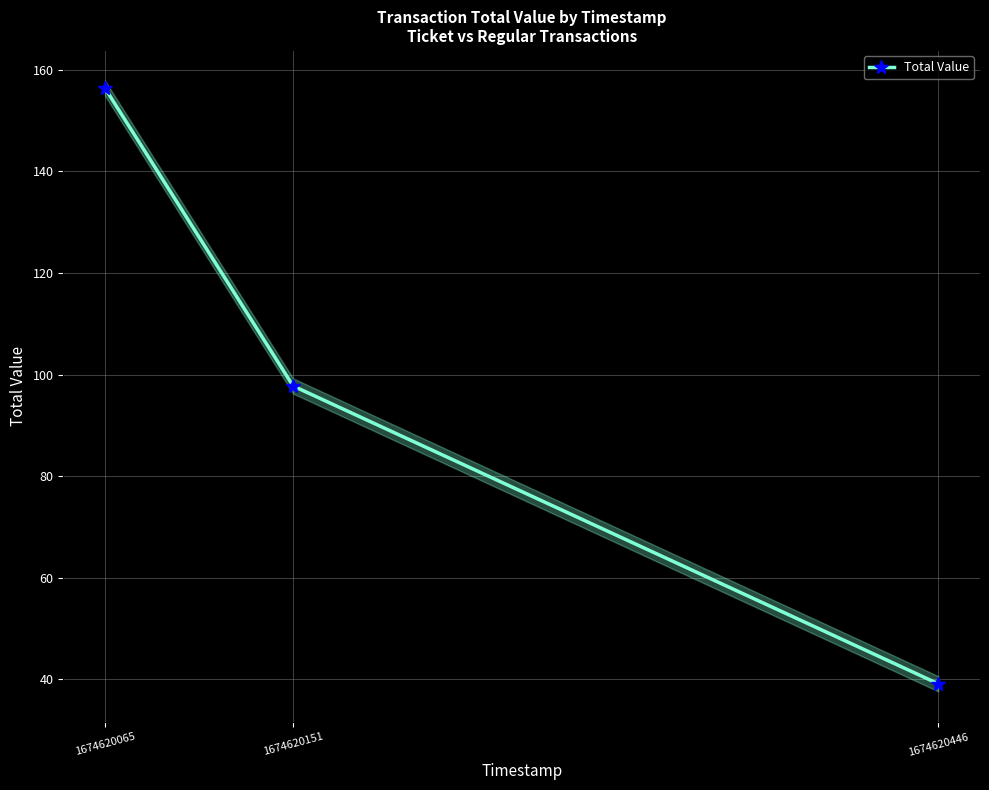

How many series are shown in this chart?

1